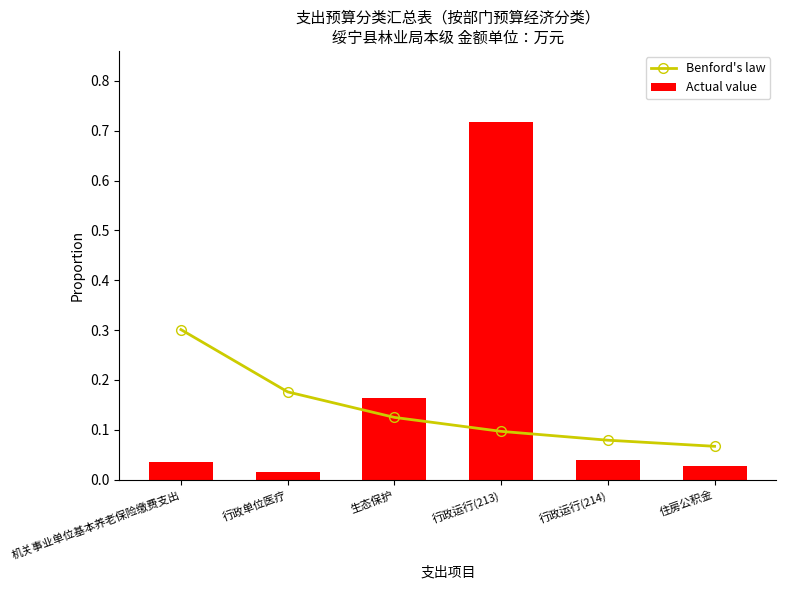

At which category is the sum across all series the highest?

行政运行(213)